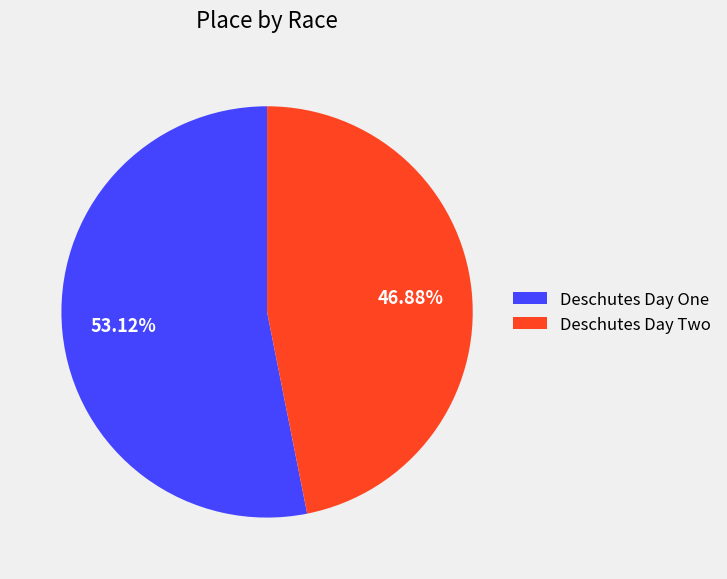

Which slice is the largest?

Deschutes Day One